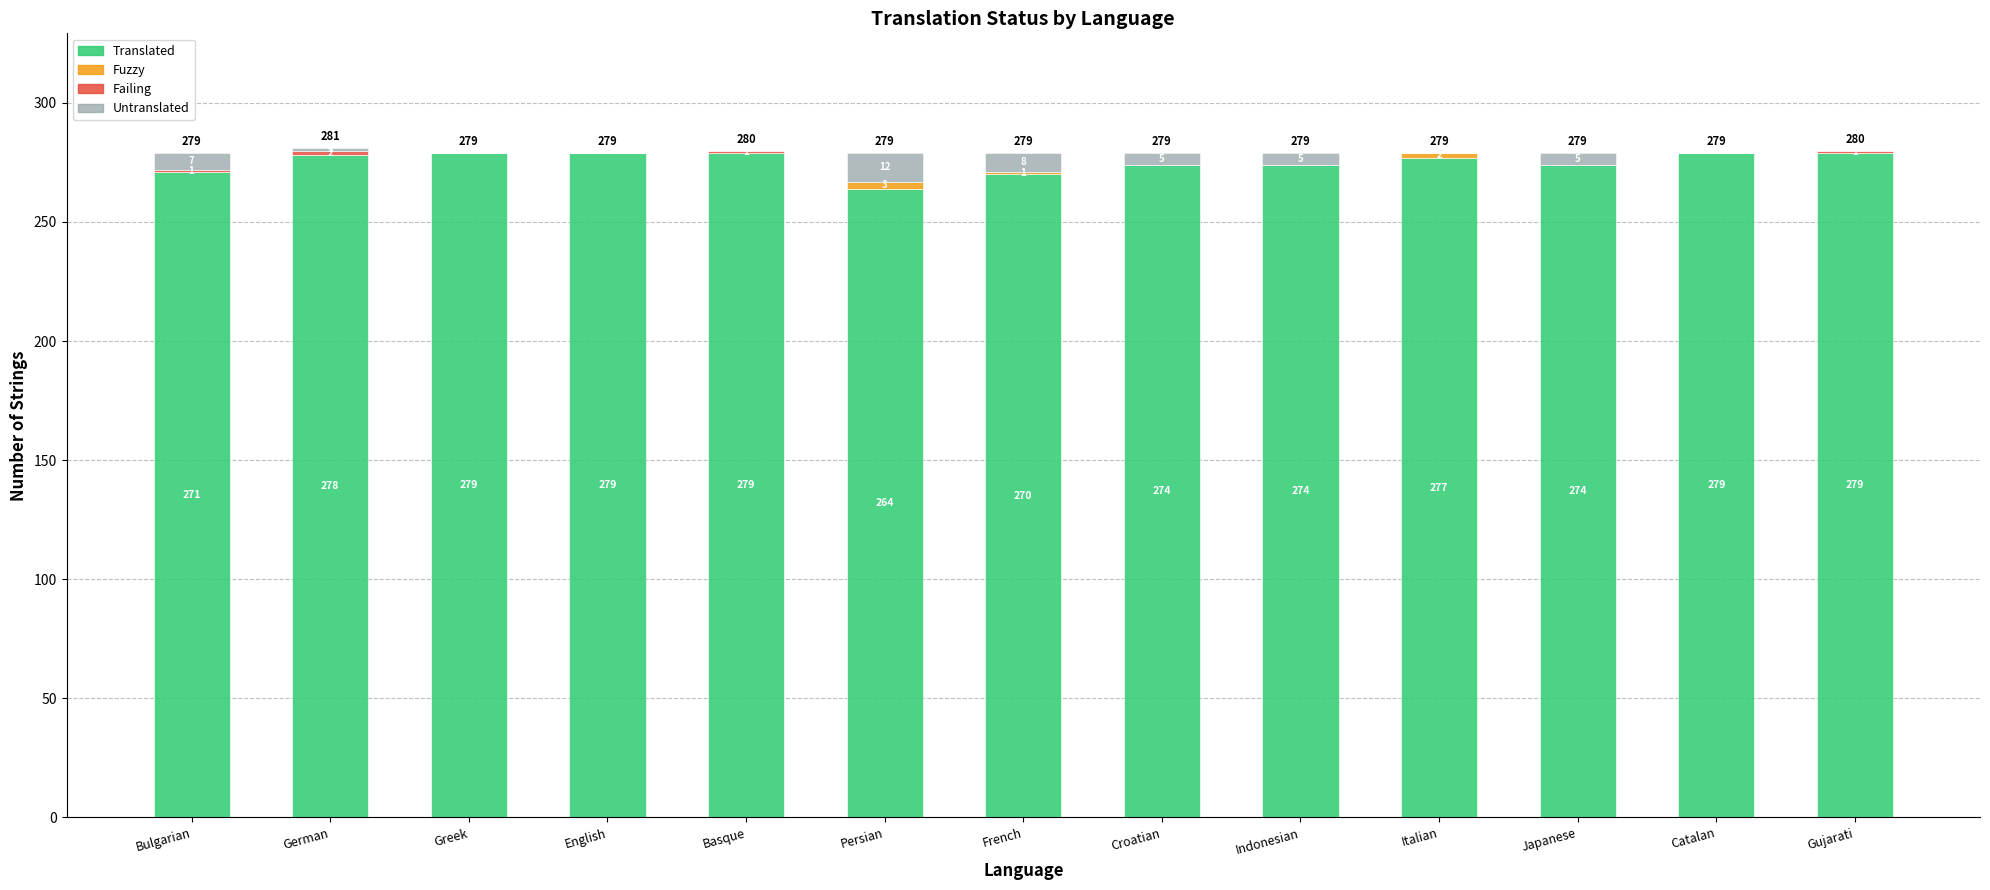

What is the sum of all Translated values?

3577